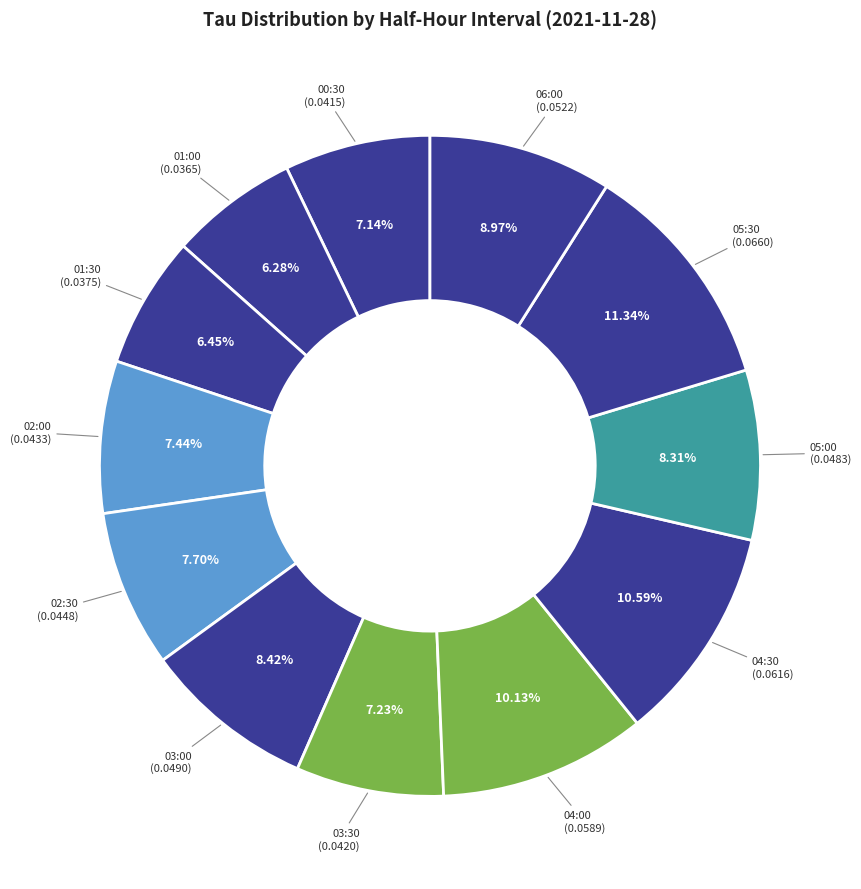

What percentage is the 04:30 slice, to the nearest percent?

11%